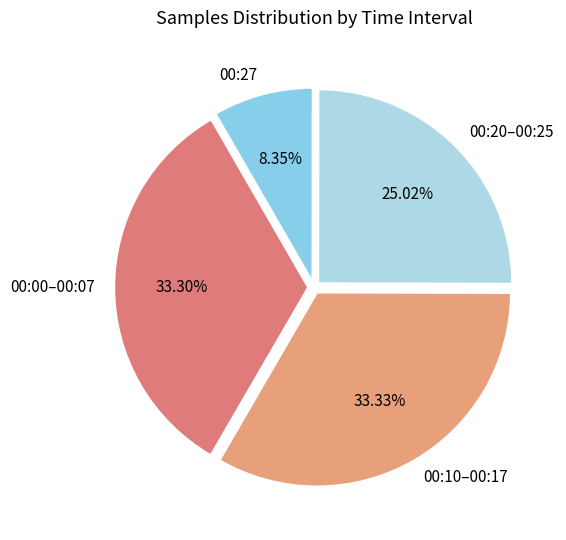

Is there a majority slice in this chart?

No